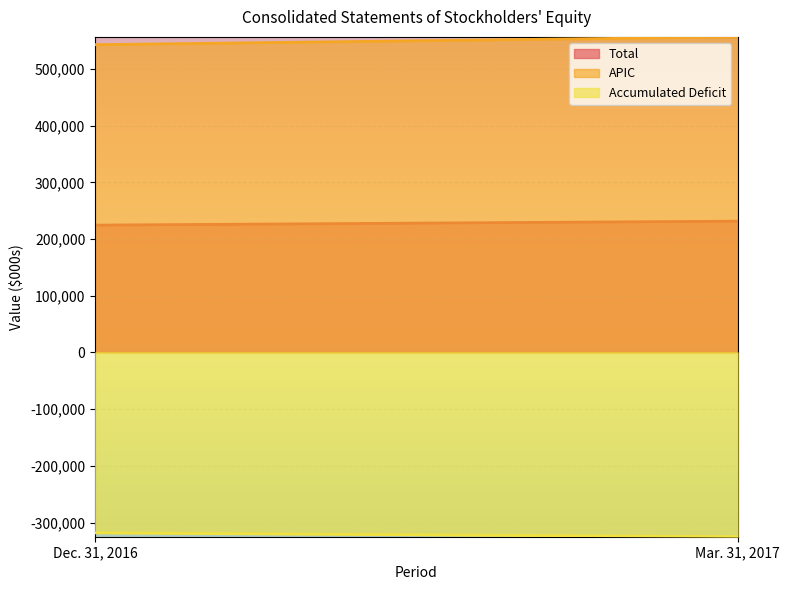

Is it true that Accumulated Deficit equals -318235 at Dec. 31, 2016?

True